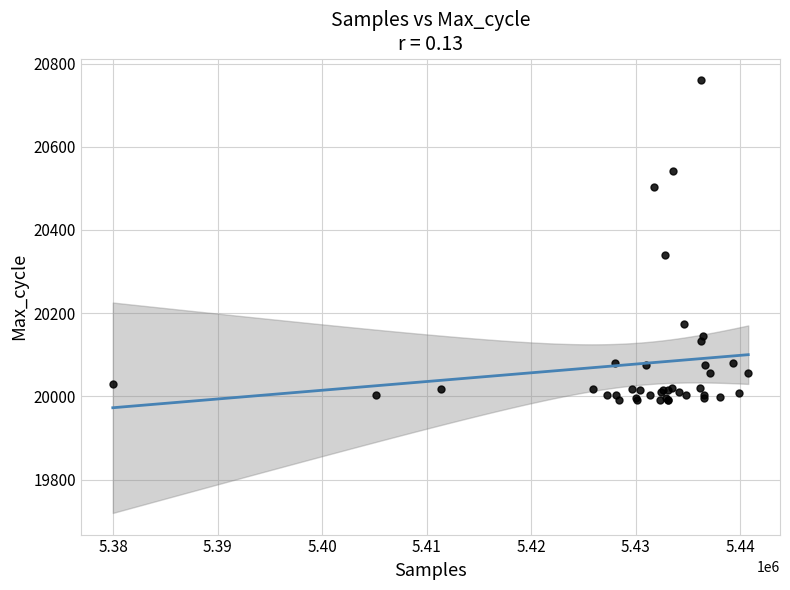

What Y value in the scatter plot is closest to 20375?

20340